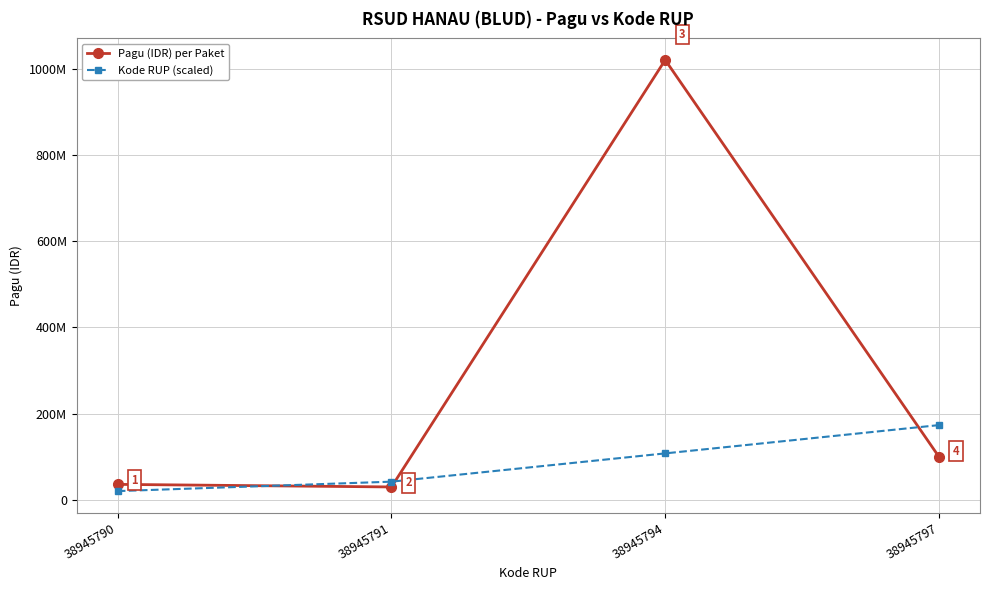

What is the sum of all Pagu (IDR) per Paket values?

1186000000.0